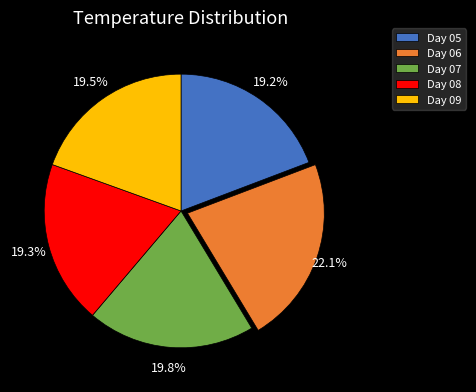

Is Day 09 the majority of the pie?

No